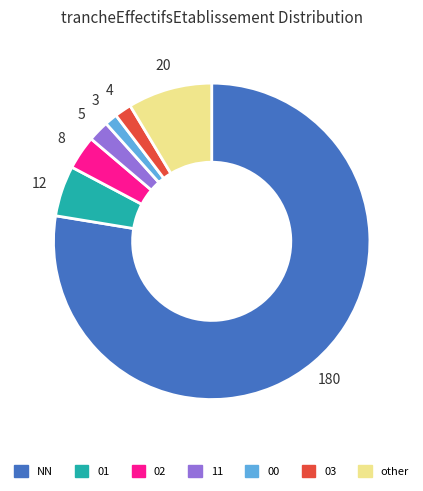

Approximately how many times larger is the value at 01 compared to 03?

3.0